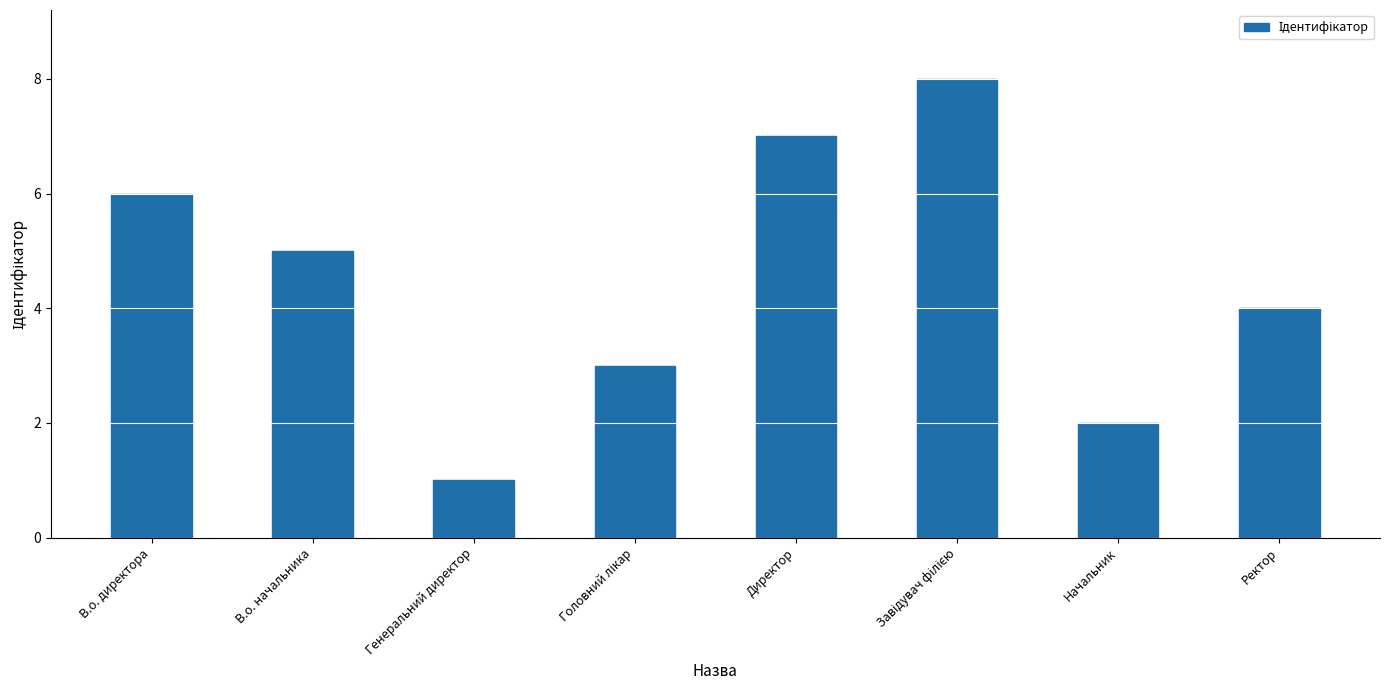

How many distinct data groups are displayed?

1